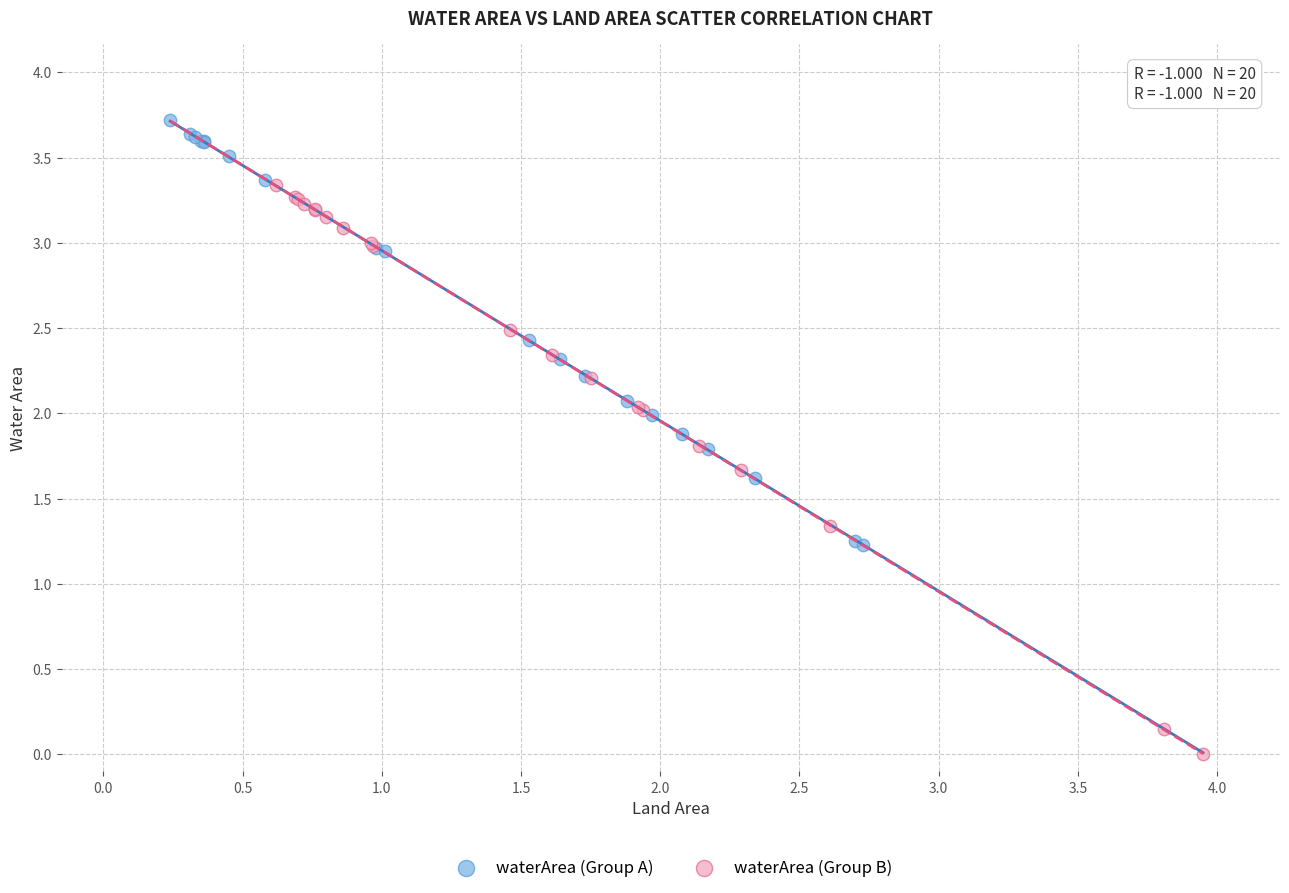

Which series has the largest Y range (max minus min)?

waterArea (Group B)